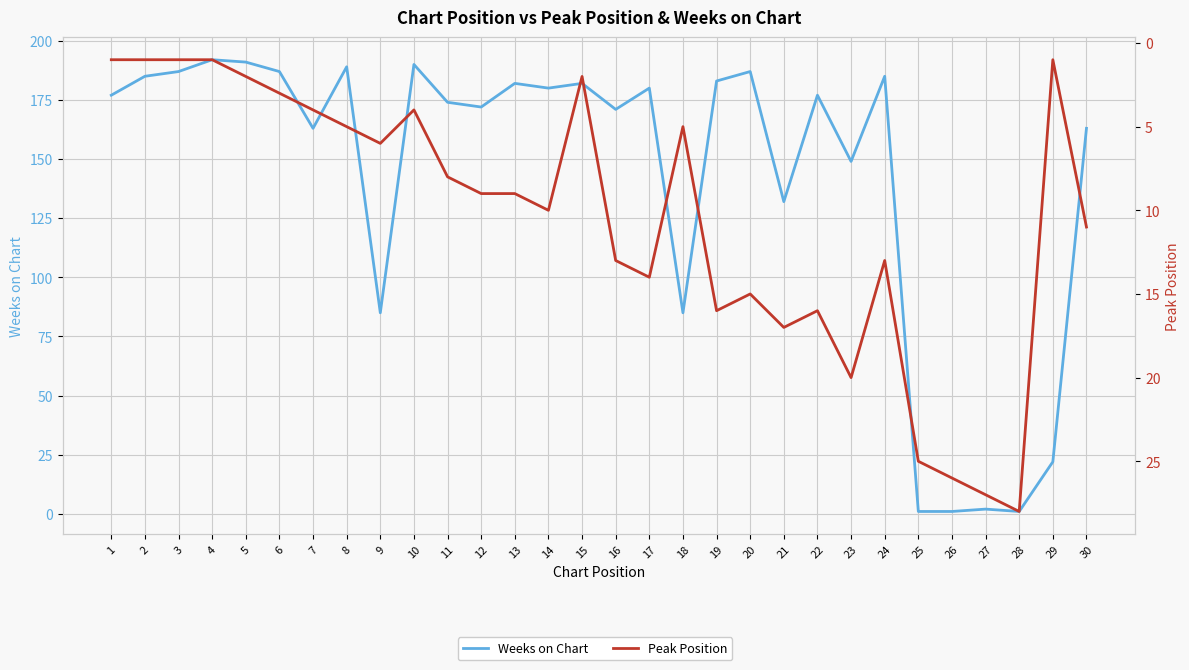

What is the lowest value of the Peak Position series?

1